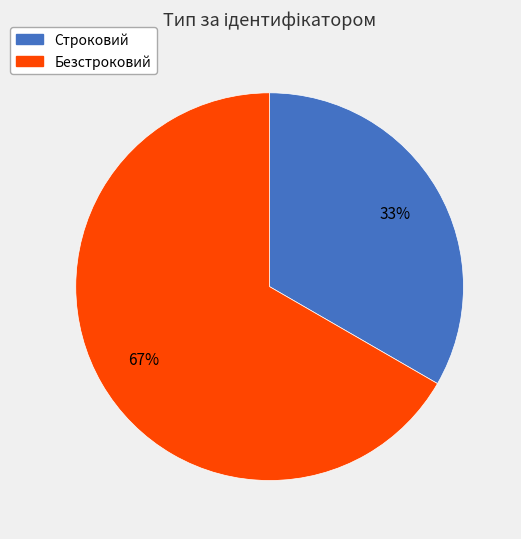

True or false: Безстроковий accounts for 67% of the total.

True